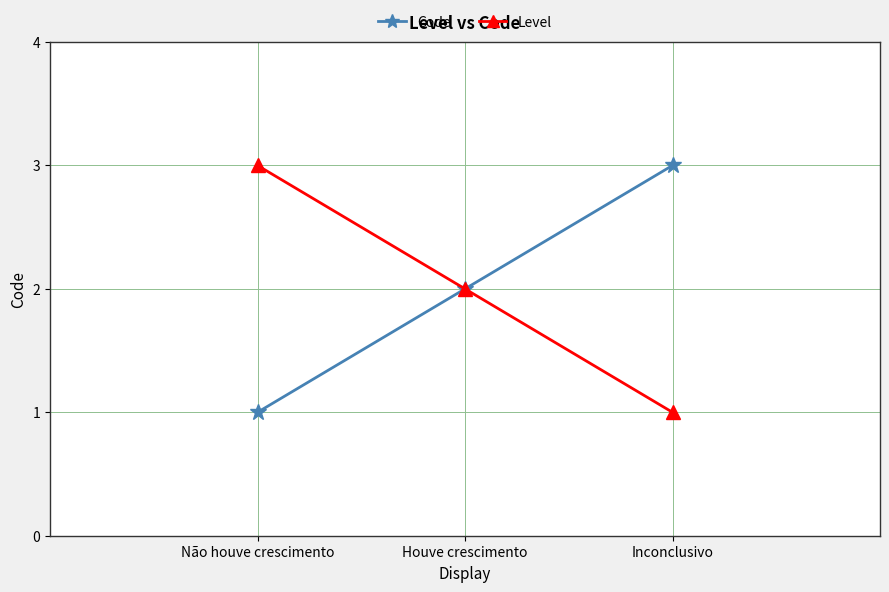

Reading left to right, what are all the values shown in this chart?

Code: 1	2	3
Level: 3	2	1